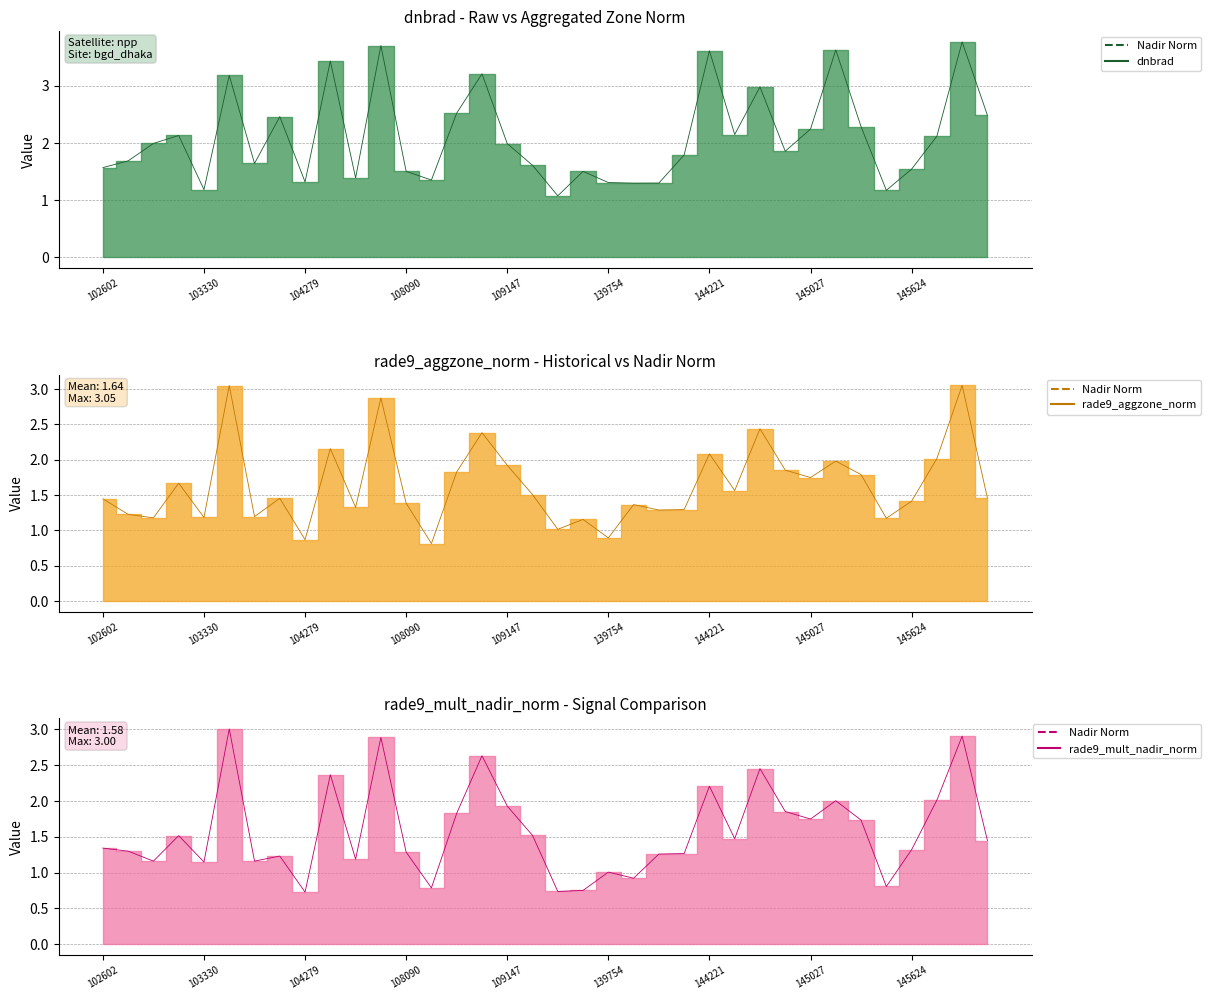

Between which two adjacent categories do aggzone_line and dnbrad_line first intersect?

20 and 21